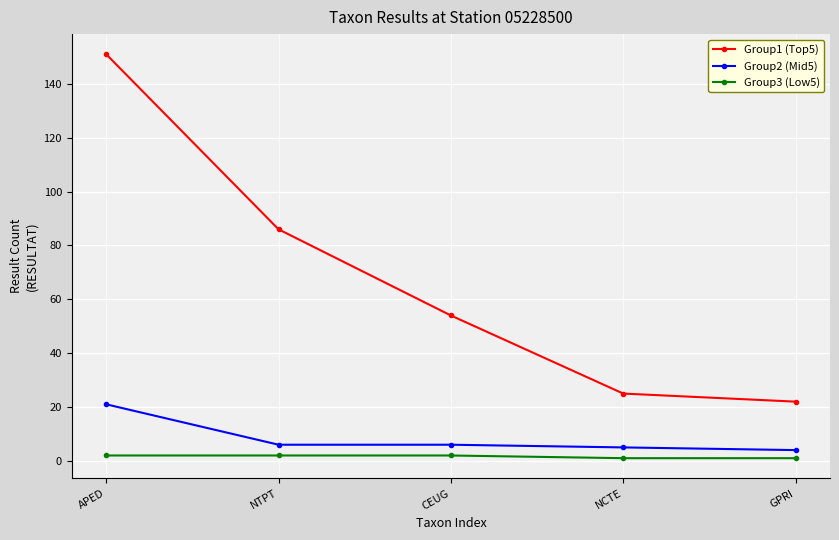

True or false: Group1 (Top5) and Group3 (Low5) cross at least once.

False